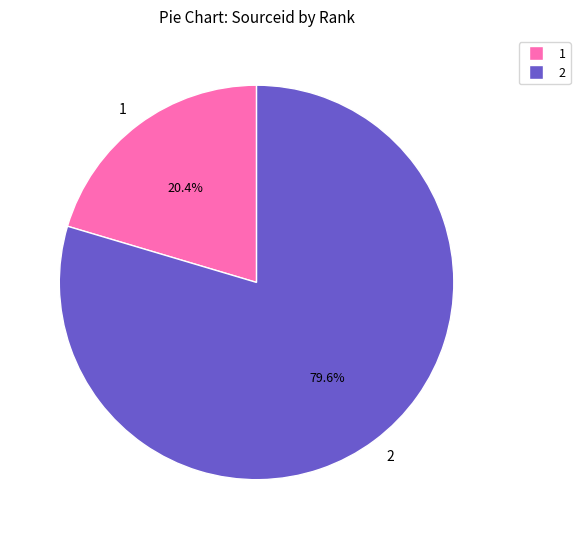

How many segments does this pie chart have?

2